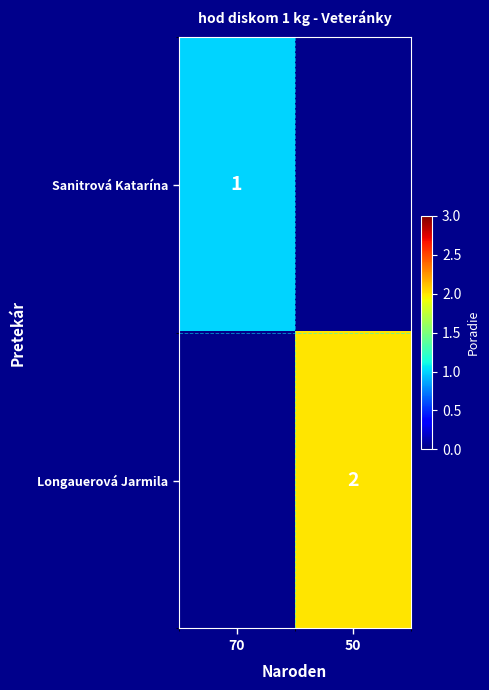

What is the greatest value displayed?

2.0